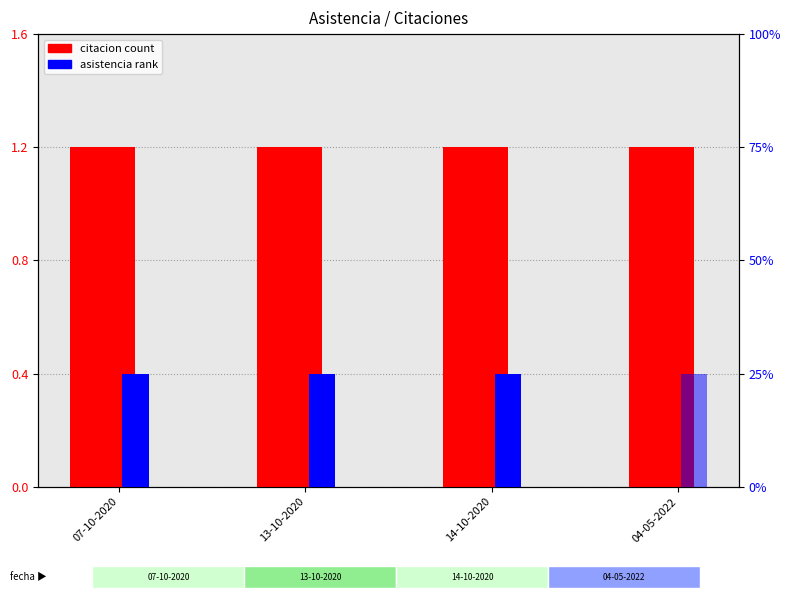

Which series has the largest range (max minus min)?

Asistencia